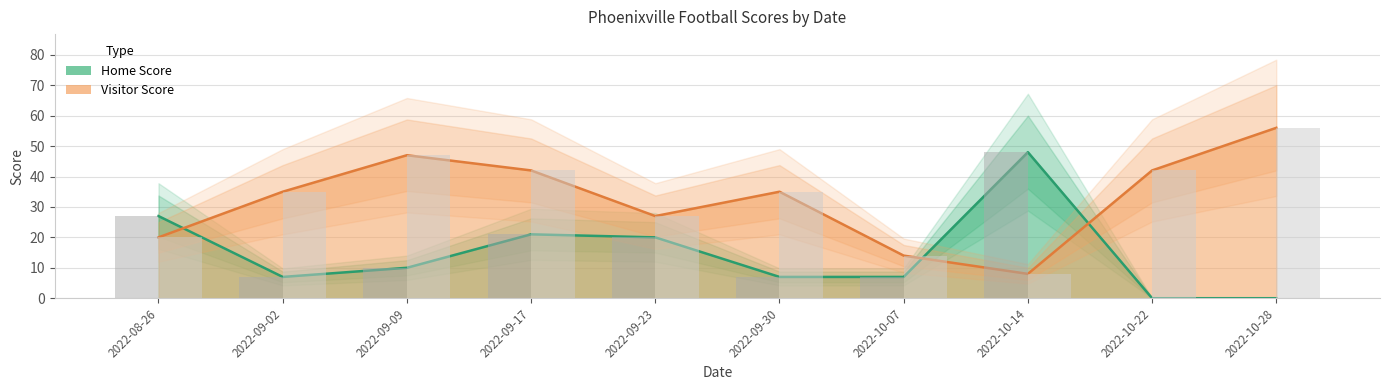

What is the difference between the Home Score values at 2022-09-30 and 2022-09-23?

13